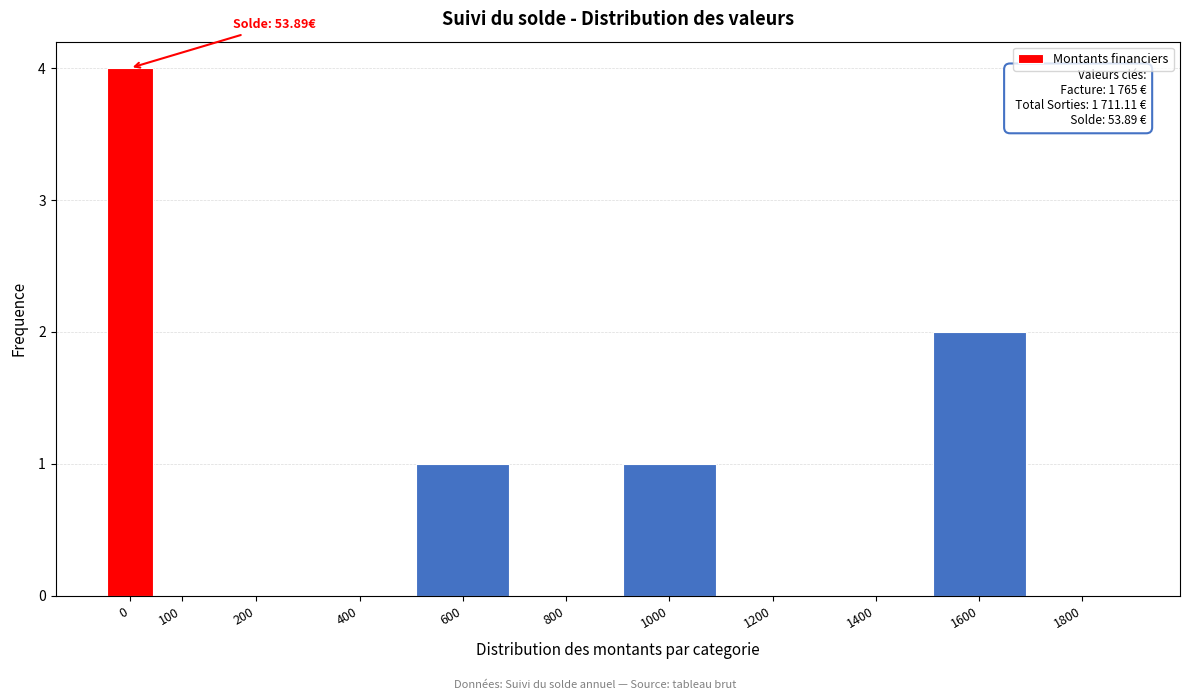

Reading left to right, list all the values displayed in this chart.

0=4	100=0	200=0	400=0	600=1	800=0	1000=1	1200=0	1400=0	1600=2	1800=0